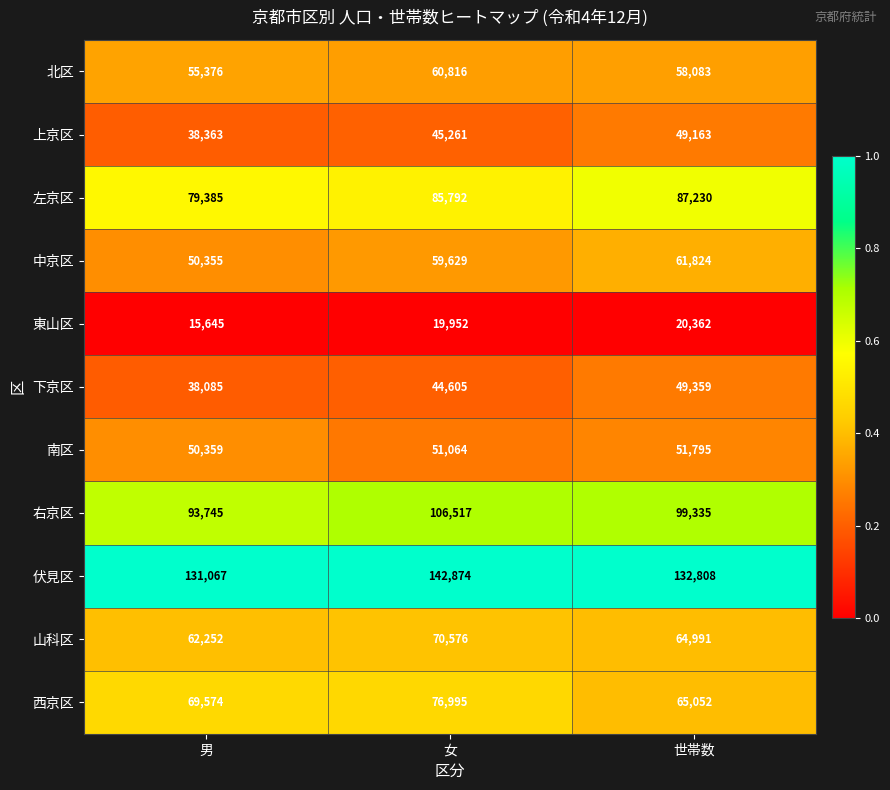

What is the sum of all 左京区 values?

252407